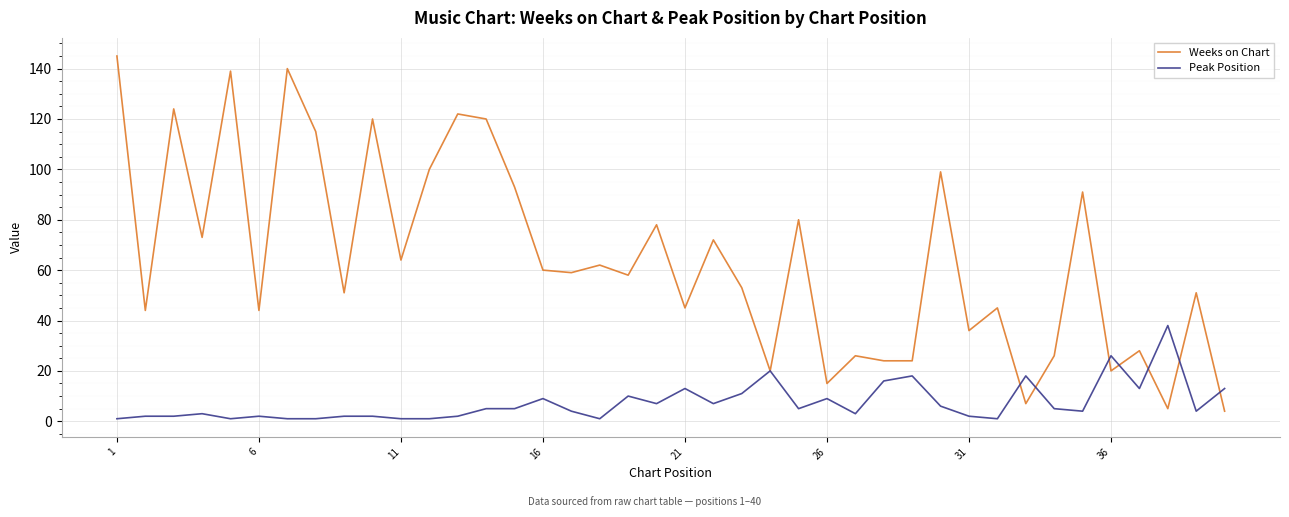

Rank the series by their maximum value, from lowest to highest.

Peak Position, Weeks on Chart